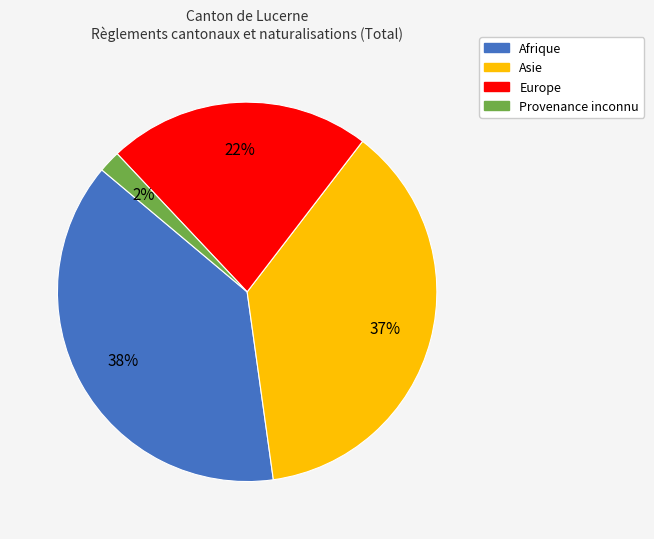

Does any single category account for the majority?

No